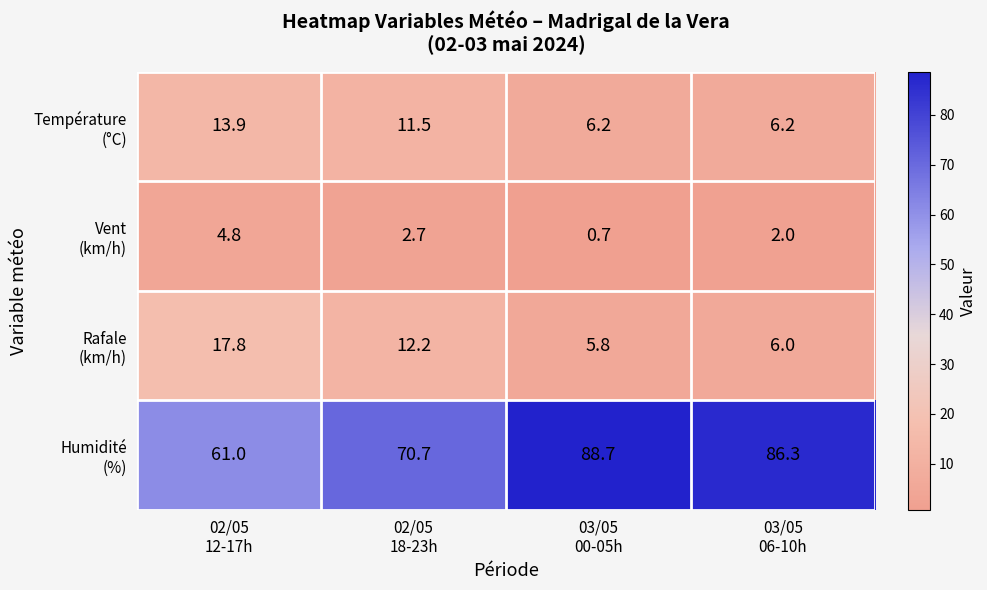

At how many categories does at least one series exceed 10?

4